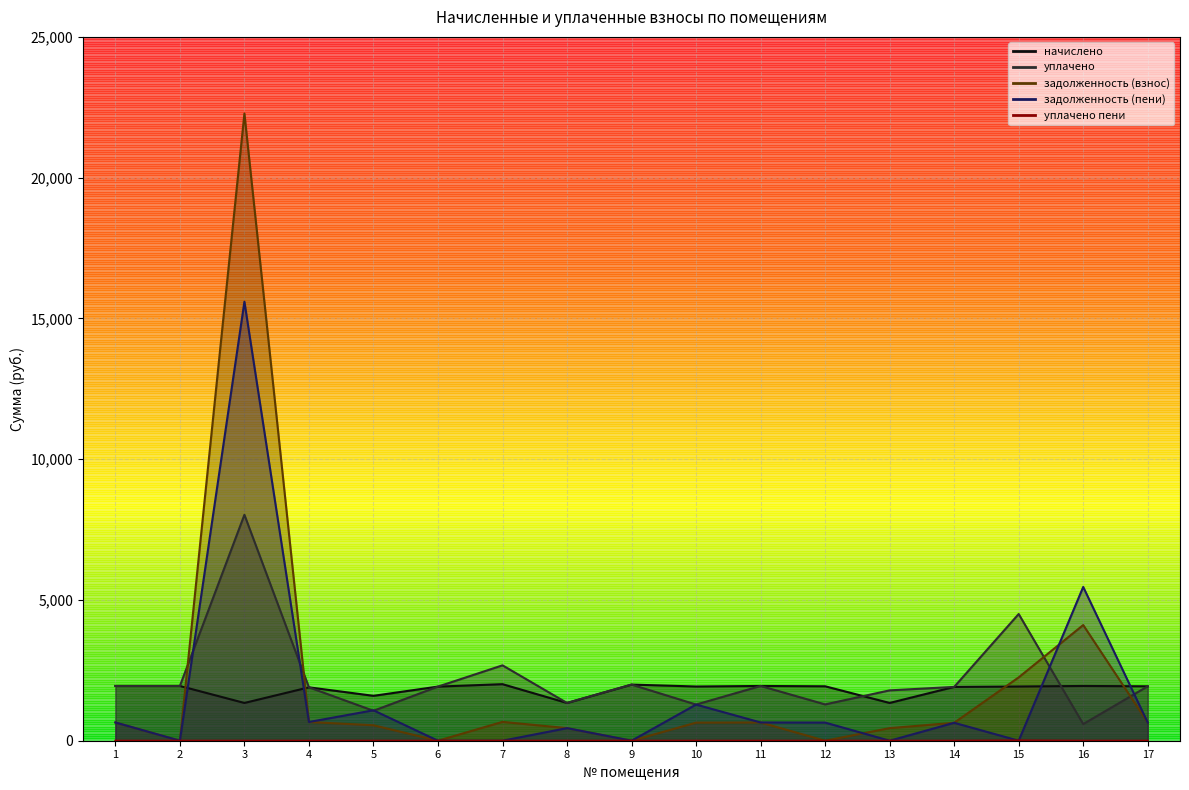

Reading left to right, extract all data points from this chart.

начислено: 1=1945.0	2=1945.0	3=1341.4	4=1896.5	5=1594.7	6=1922.6	7=2008.3	8=1341.4	9=1993.4	10=1926.3	11=1945.0	12=1933.8	13=1341.4	14=1911.5	15=1926.3	16=1945.0	17=1933.8
уплачено: 1=1945.0	2=1945.0	3=8025.3	4=1896.5	5=1063.3	6=1922.6	7=2677.8	8=1341.4	9=1993.4	10=1284.2	11=1945.0	12=1289.2	13=1788.5	14=1911.5	15=4501.0	16=591.4	17=1933.8
задолженность (взнос): 1=648.3	2=0.0	3=22277.6	4=665.2	5=549.4	6=0.0	7=669.4	8=447.1	9=0.0	10=642.1	11=648.3	12=0.0	13=447.1	14=637.1	15=2250.4	16=4109.1	17=644.6
задолженность (пени): 1=648.3	2=0.0	3=15593.6	4=665.2	5=1080.8	6=0.0	7=0.0	8=447.1	9=0.0	10=1284.2	11=648.3	12=644.6	13=0.0	14=637.1	15=0.0	16=5462.6	17=644.6
уплачено пени: 1=0.0	2=0.0	3=0.0	4=0.0	5=0.0	6=0.0	7=0.0	8=0.0	9=0.0	10=0.0	11=0.0	12=0.0	13=0.0	14=0.0	15=10.5	16=0.0	17=0.0